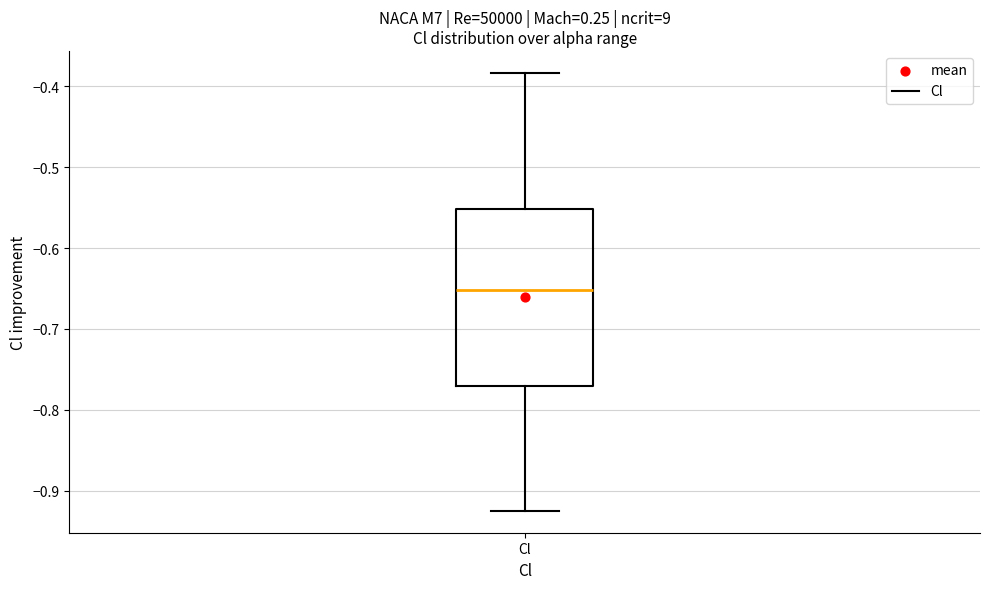

Where does the median line of the box for Cl sit on the y-axis? The values are not printed on the chart, so give them approximately, as read against the axis.

-0.65